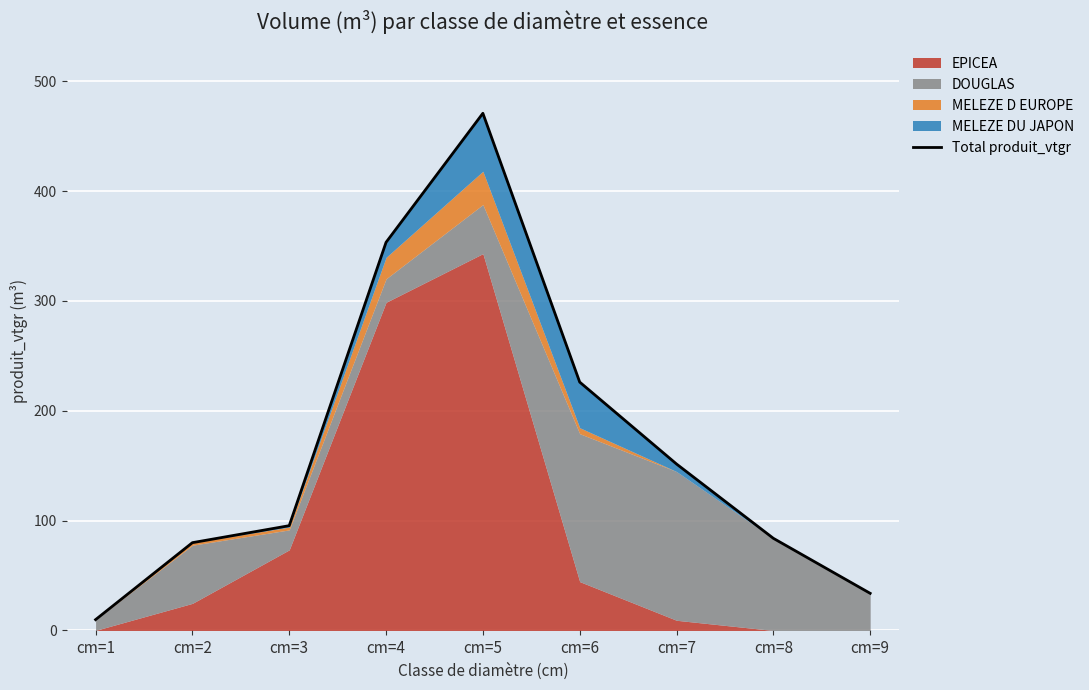

Where is the first local maximum?

cm=5